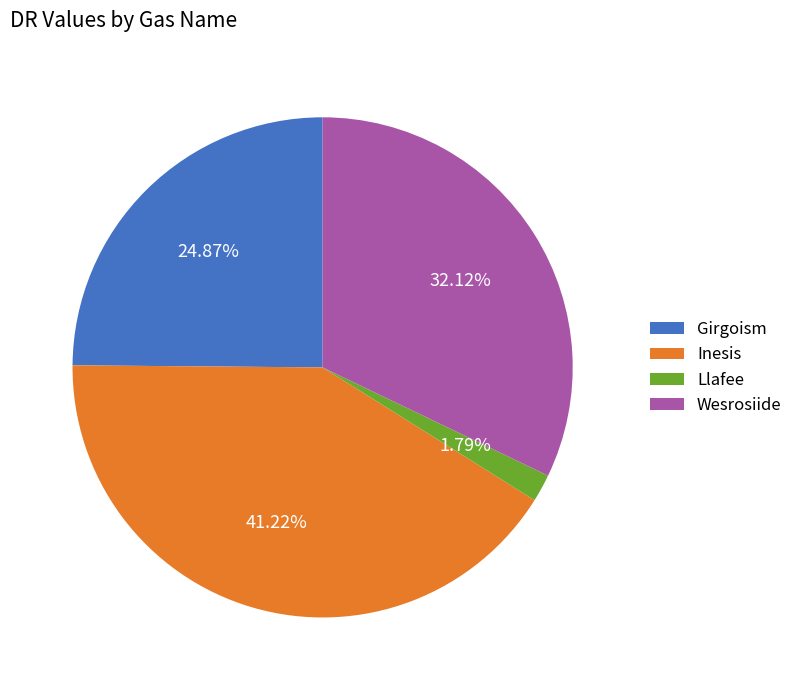

What is the total percentage of Wesrosiide and Inesis?

73.3%